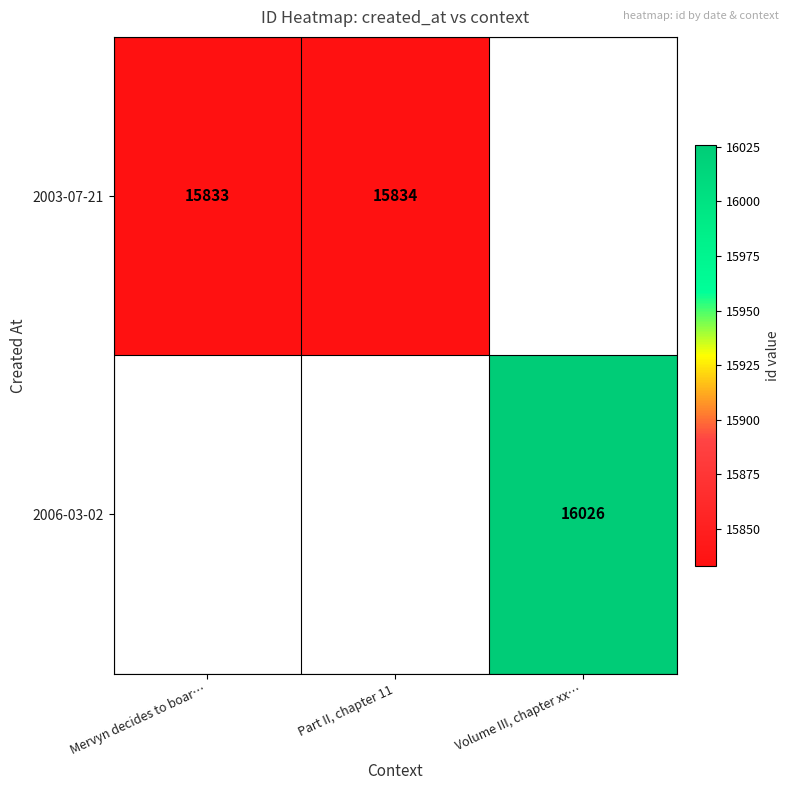

Is it true that 2006-03-02 equals 8037 at Volume III, chapter xx…?

False